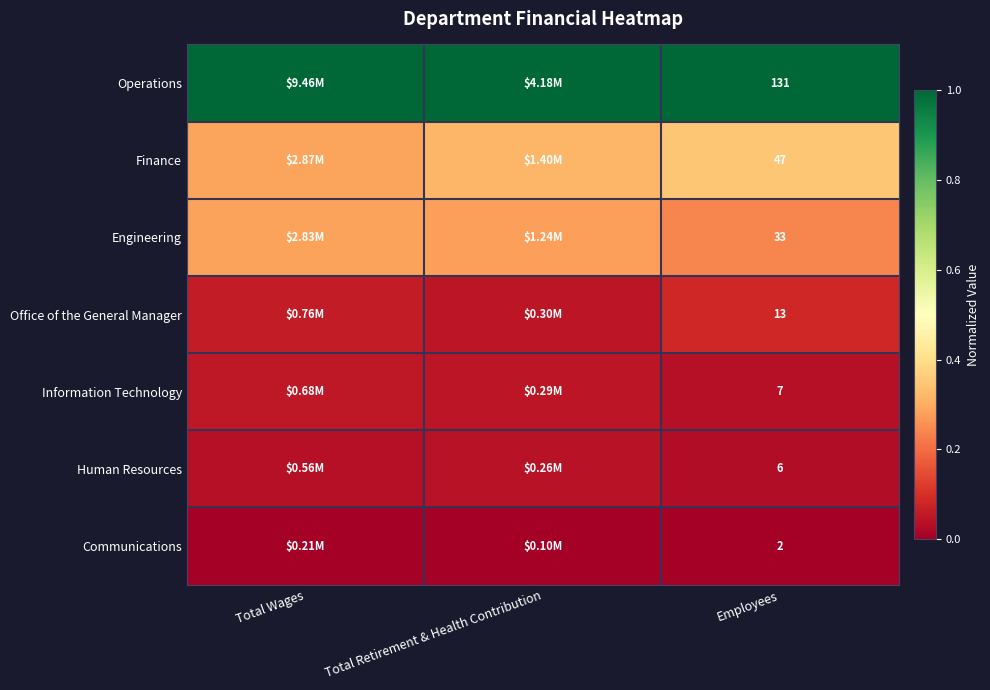

At Employees, list the series in order from largest to smallest.

Operations, Finance, Engineering, Office of the General Manager, Information Technology, Human Resources, Communications